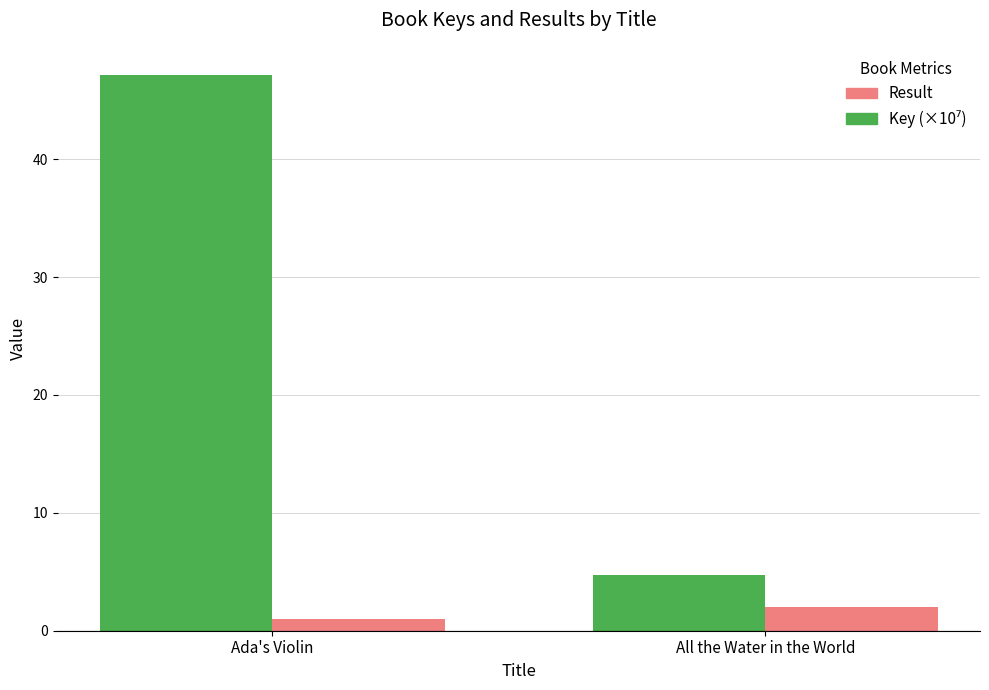

What is the maximum value for Result?

2.0